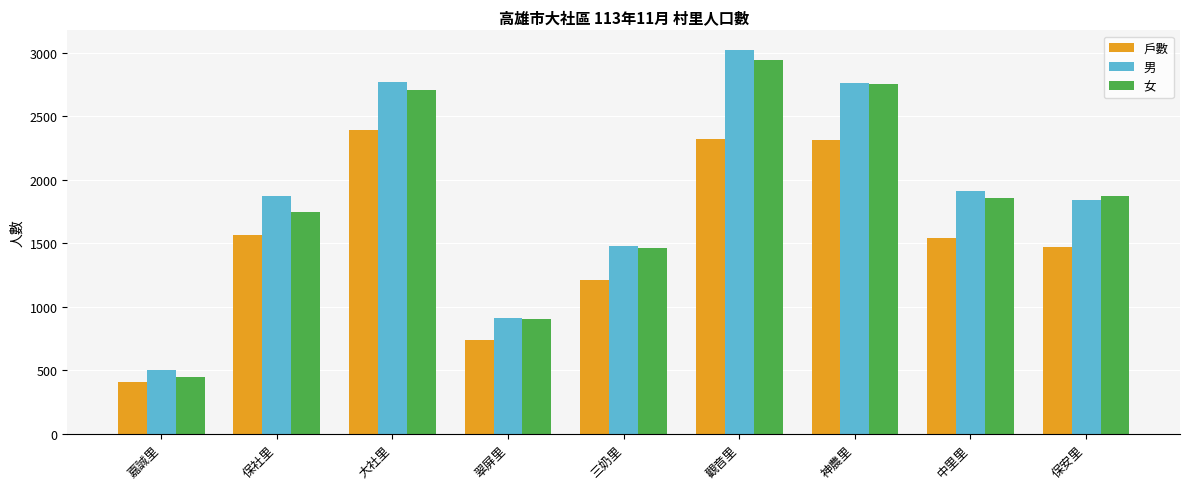

What is the difference between the highest and lowest values at 嘉誠里?

93